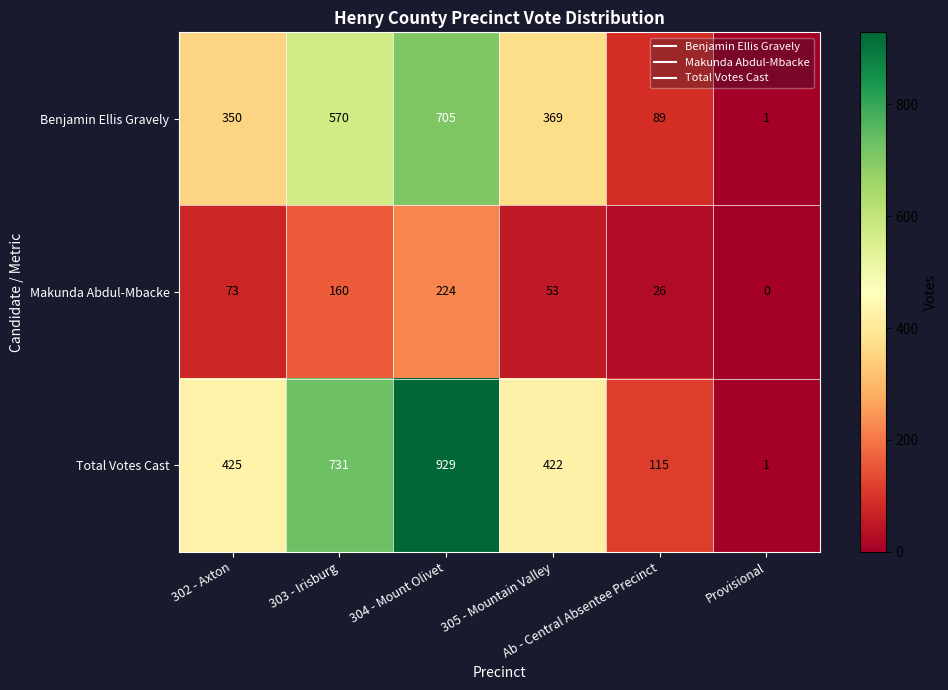

What is the maximum value for Makunda Abdul-Mbacke?

224